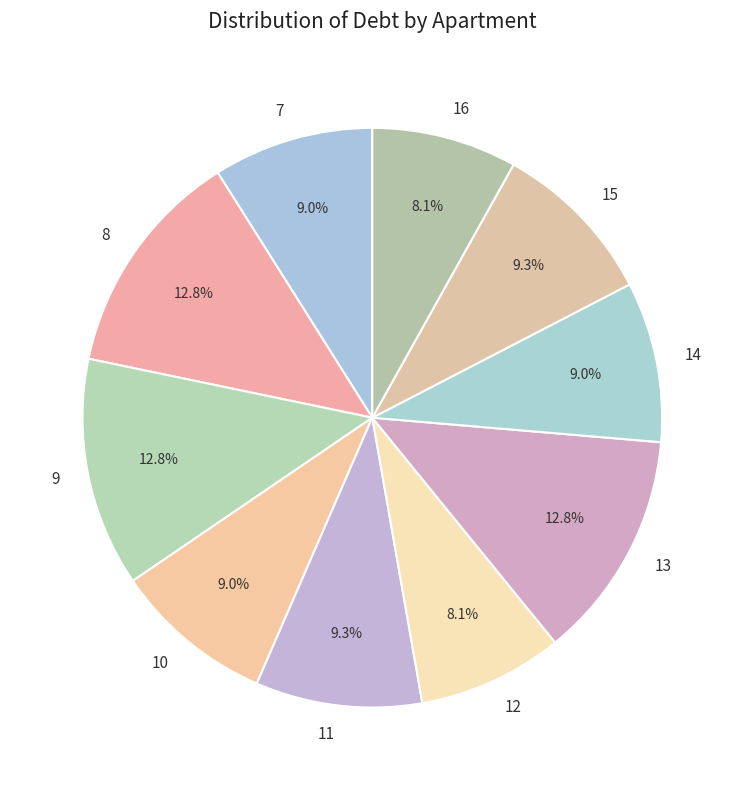

To the nearest percent, what is the combined percentage of 12 and 10?

17%